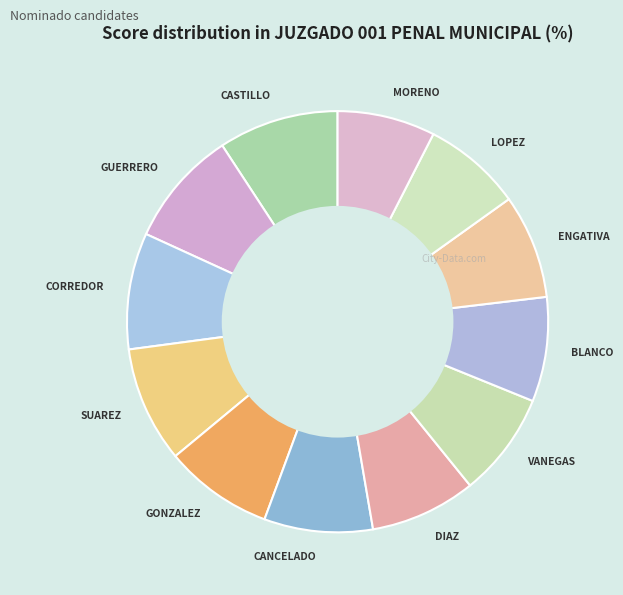

Does GONZALEZ represent more than half of the total?

No